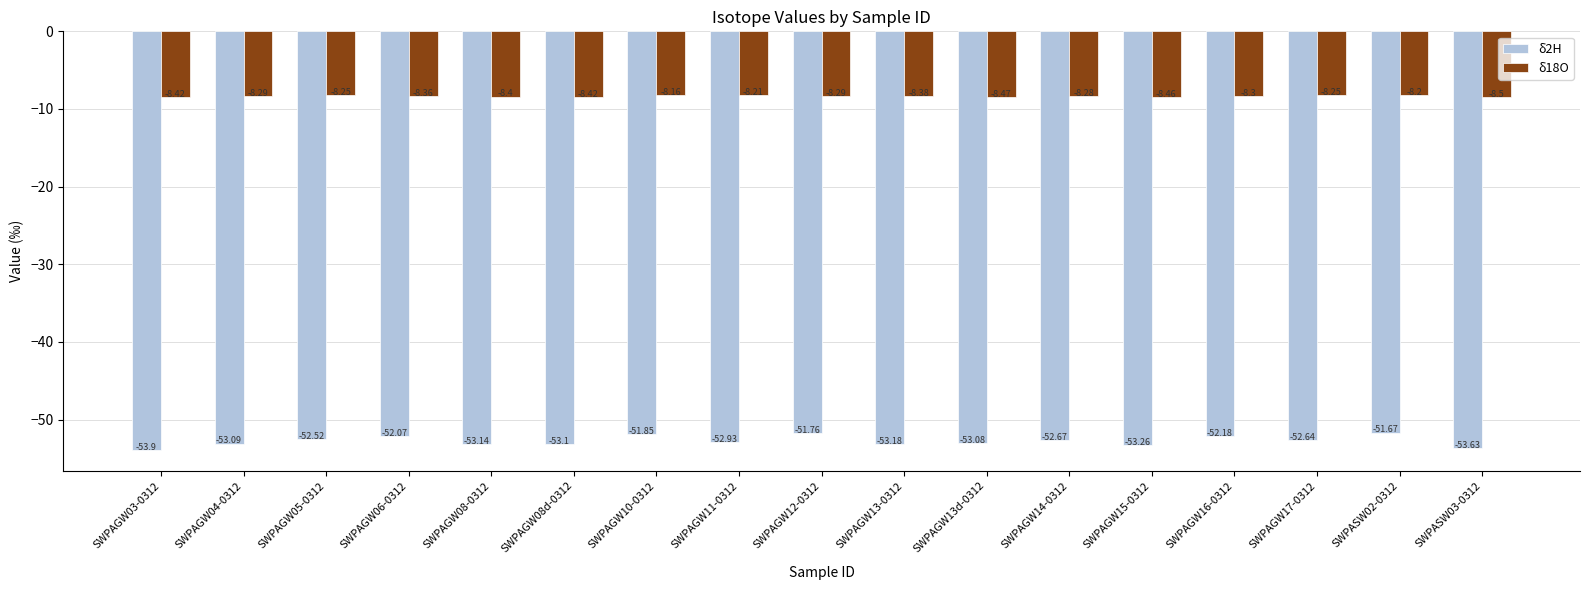

True or false: δ18O has a value of -2.9 at SWPASW03-0312.

False